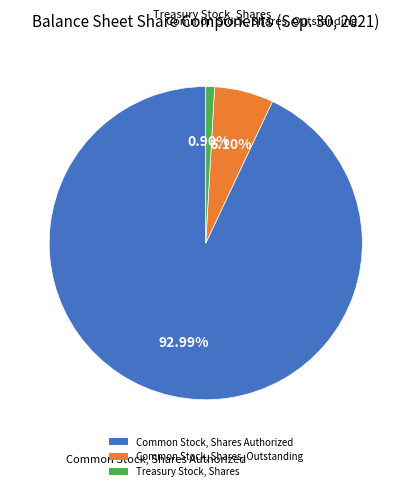

Does any single category account for the majority?

Yes